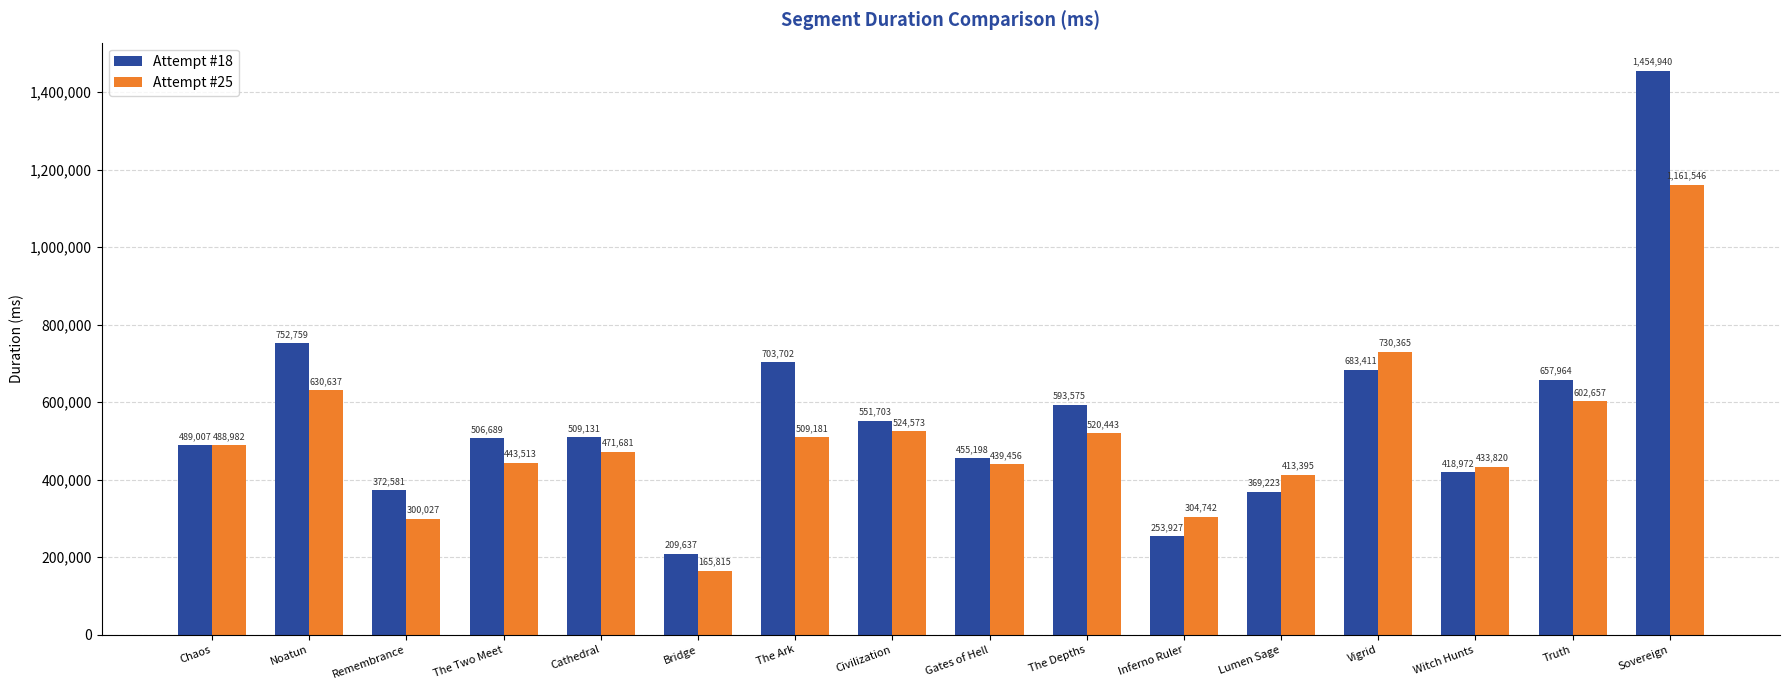

What are all the series names shown in the legend?

Attempt #18, Attempt #25